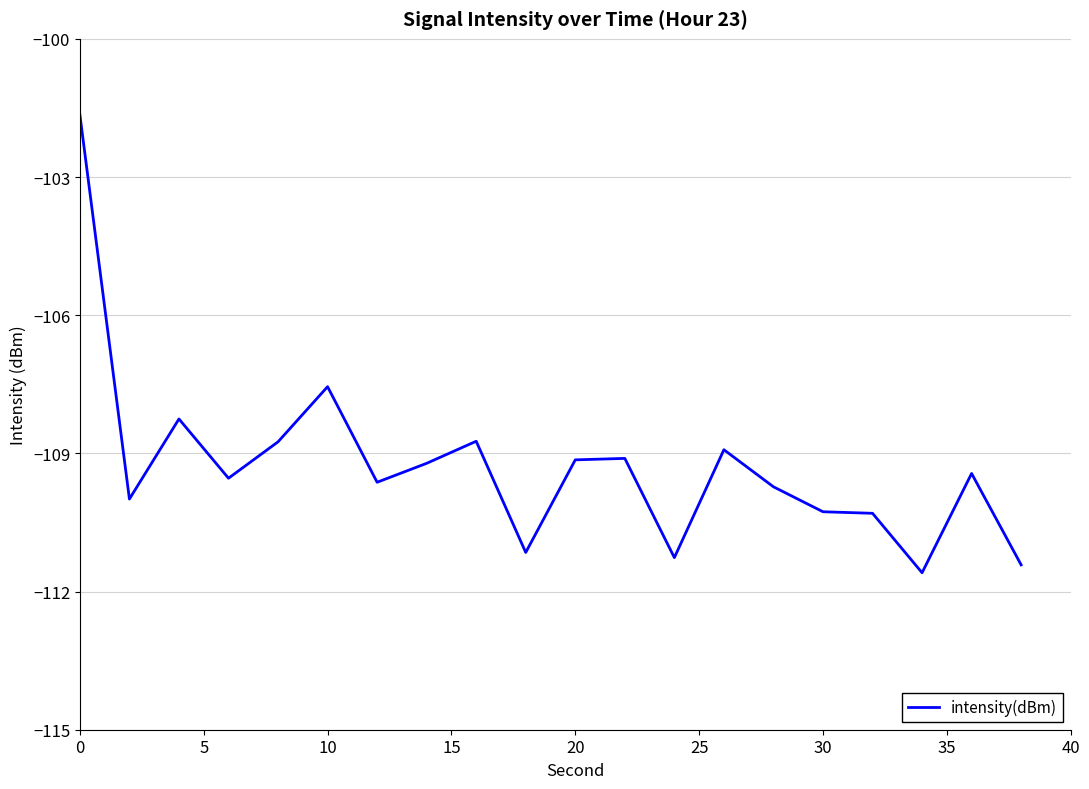

How many categories are shown in the chart?

20